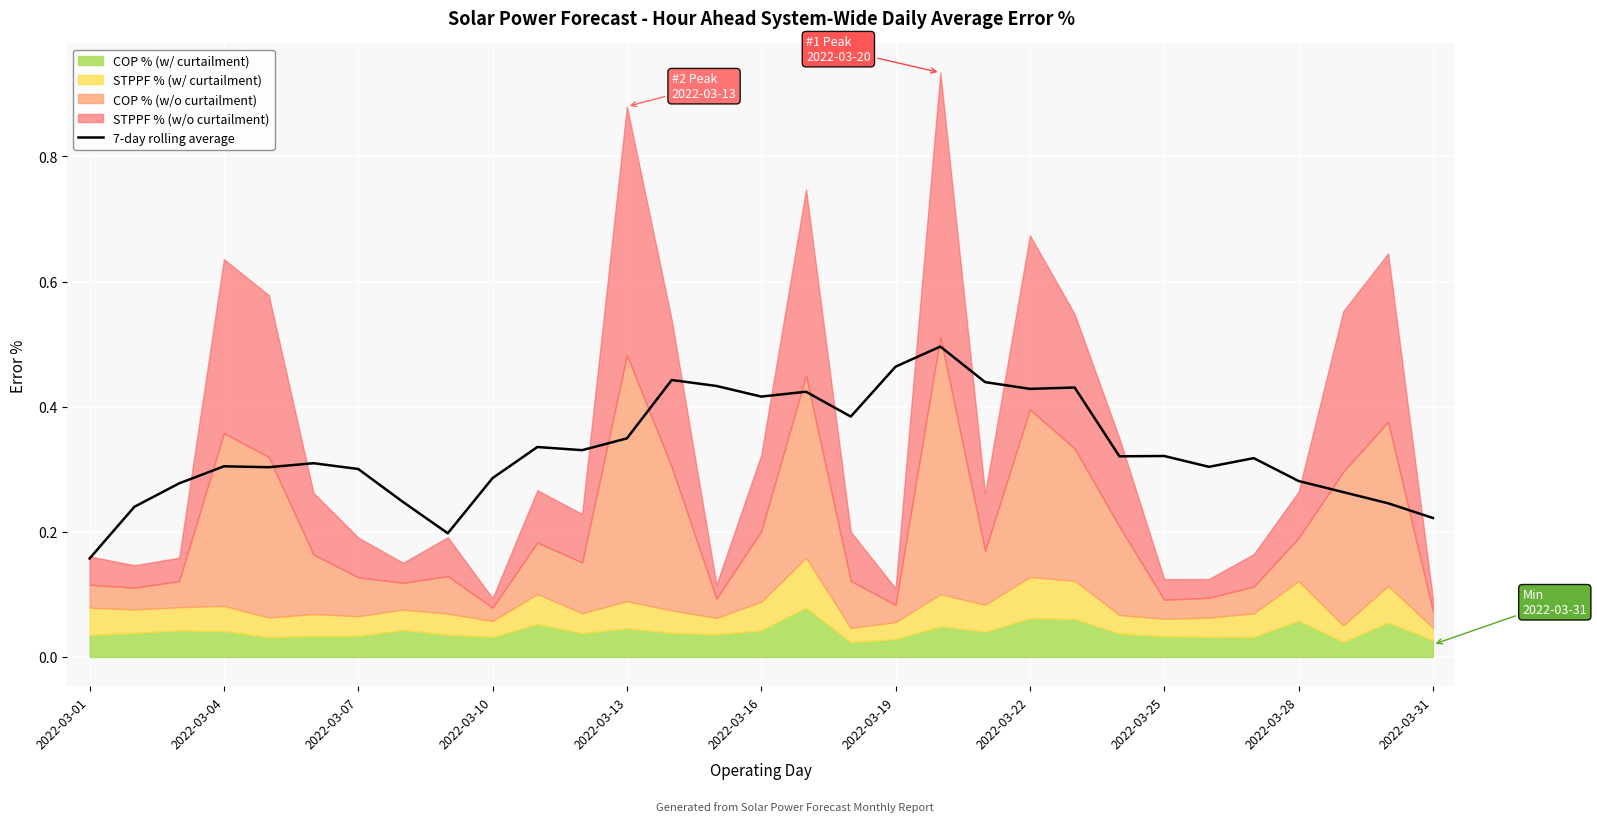

The chart shows a value of 0.4 at 16. True or false?

True